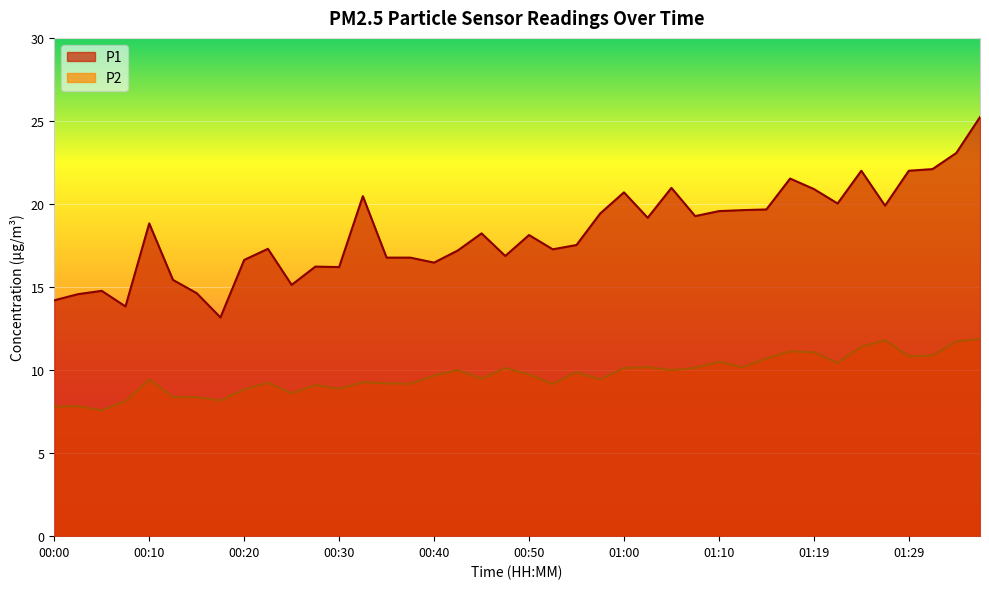

Rank the categories by P2 value from highest to lowest.

01:37, 01:27, 01:34, 01:24, 01:17, 01:19, 01:32, 01:29, 01:15, 01:10, 01:22, 01:02, 01:12, 00:47, 01:00, 01:07, 00:42, 01:05, 00:55, 00:50, 00:40, 00:45, 00:10, 00:57, 00:32, 00:22, 00:35, 00:37, 00:52, 00:27, 00:30, 00:20, 00:25, 00:13, 00:15, 00:17, 00:08, 00:03, 00:00, 00:05